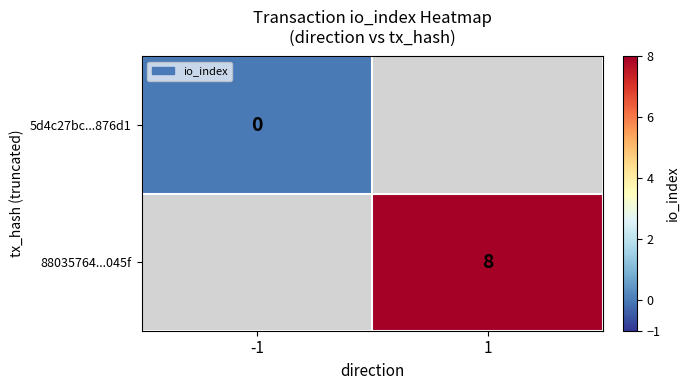

Is it true that 88035764...045f equals 2 at 1?

False